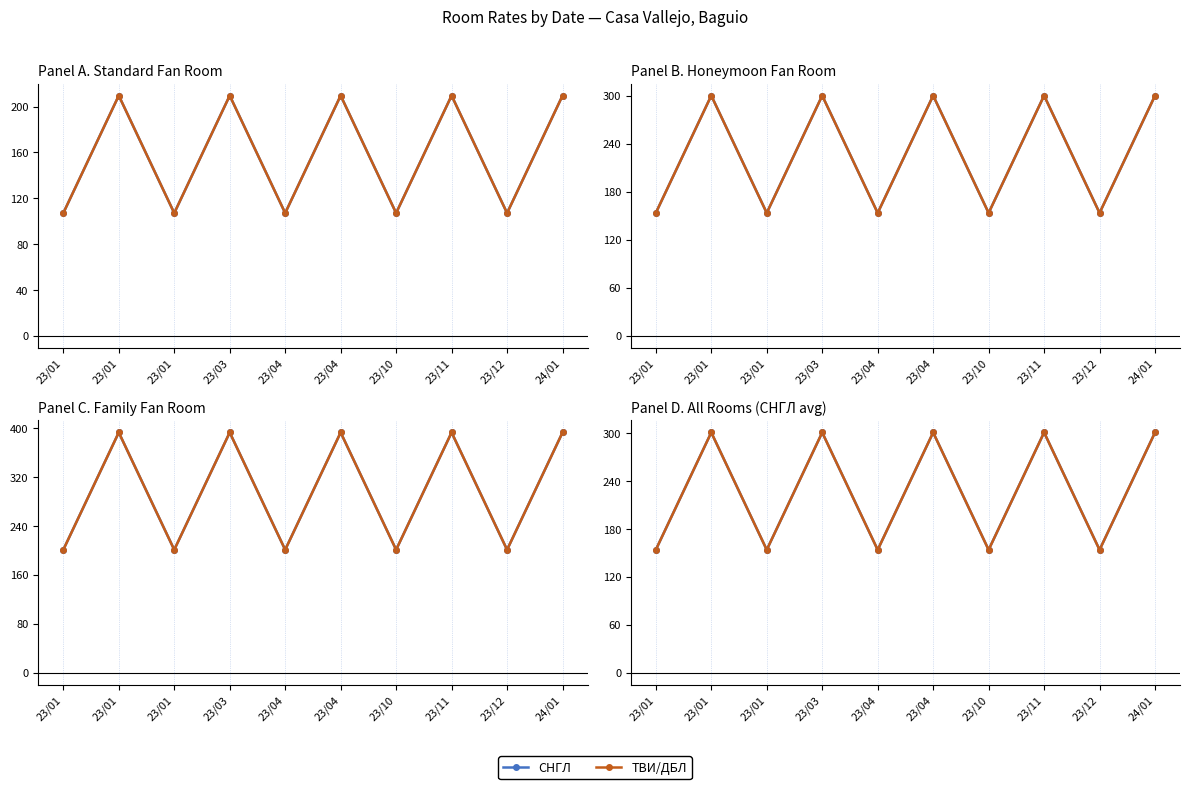

True or false: ТВИ/ДБЛ has a value of 247.9 at 23/10.

False